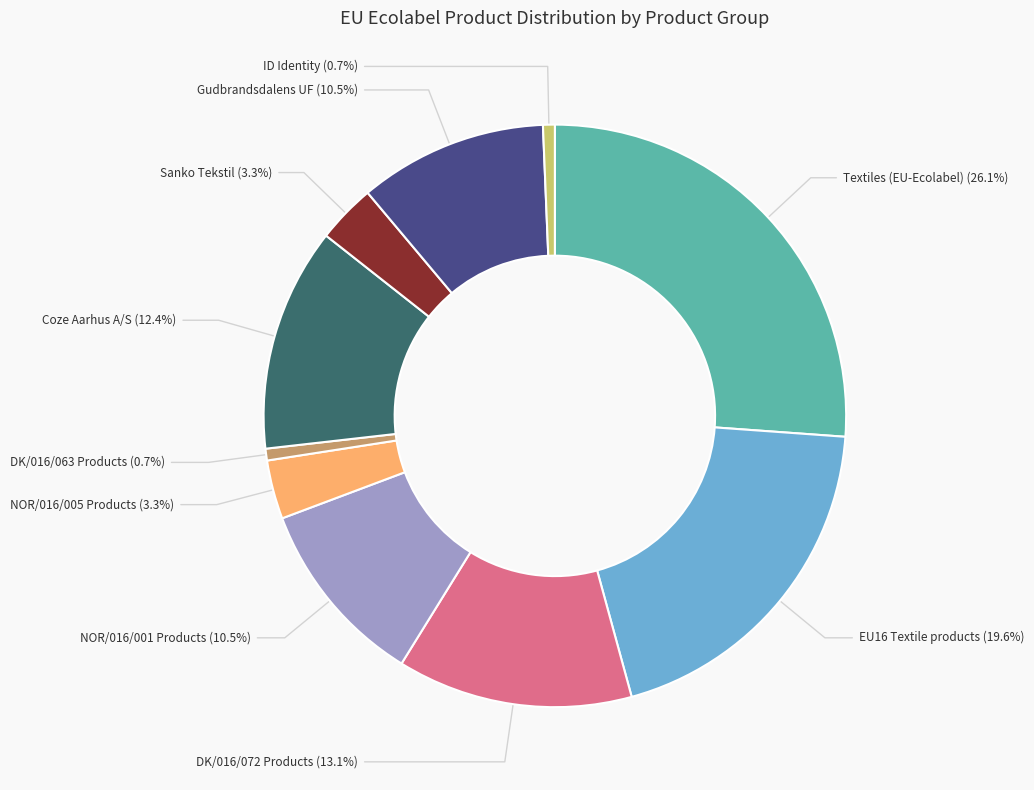

Does Coze Aarhus A/S represent more than half of the total?

No